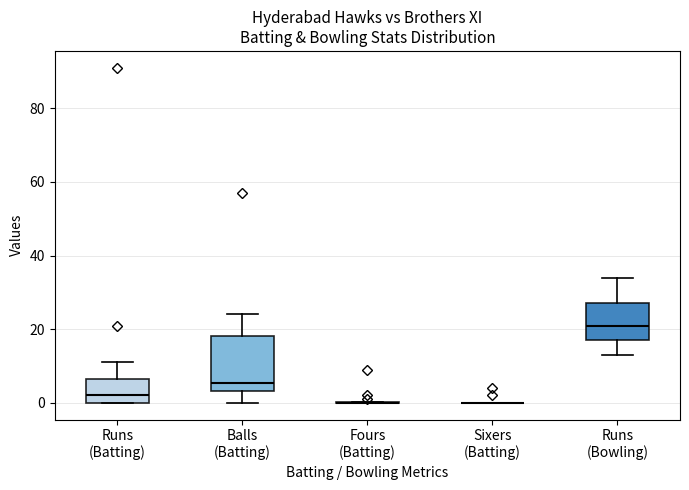

Reading left to right, read every box against the y-axis: the position of its median line, the range the box covers, and the ends of its whiskers. The values are not printed on the chart, so give them approximately, as read against the axis.

Runs (Batting): median 2, box 0 to 6, whiskers 0 to 12
Balls (Batting): median 6, box 4 to 18, whiskers 0 to 24
Fours (Batting): box collapsed to a line at 0, whiskers 0 to 0
Sixers (Batting): box collapsed to a line at 0, whiskers 0 to 0
Runs (Bowling): median 22, box 18 to 28, whiskers 14 to 34